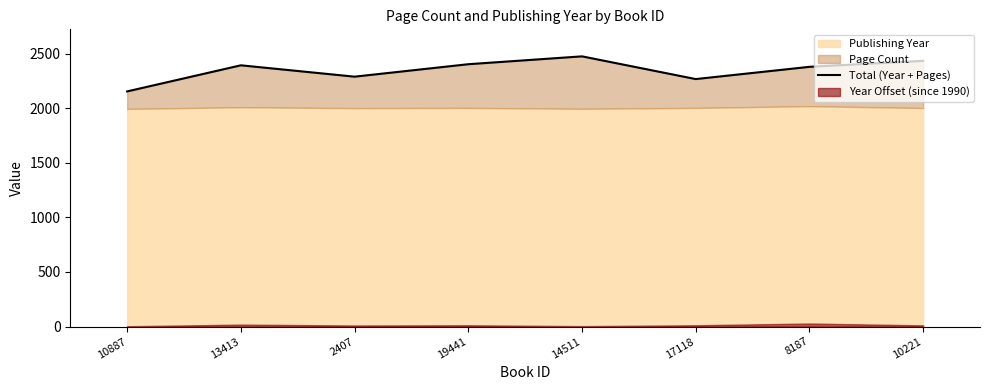

What value does the data have at 13413?

2392